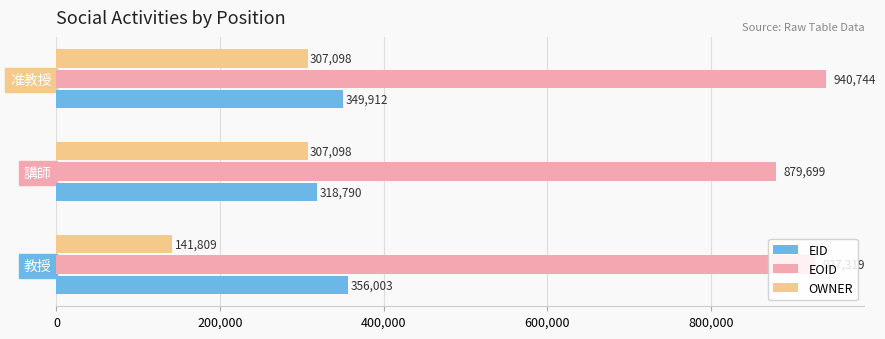

Count the EOID values in the range 879699 to 940744.

3